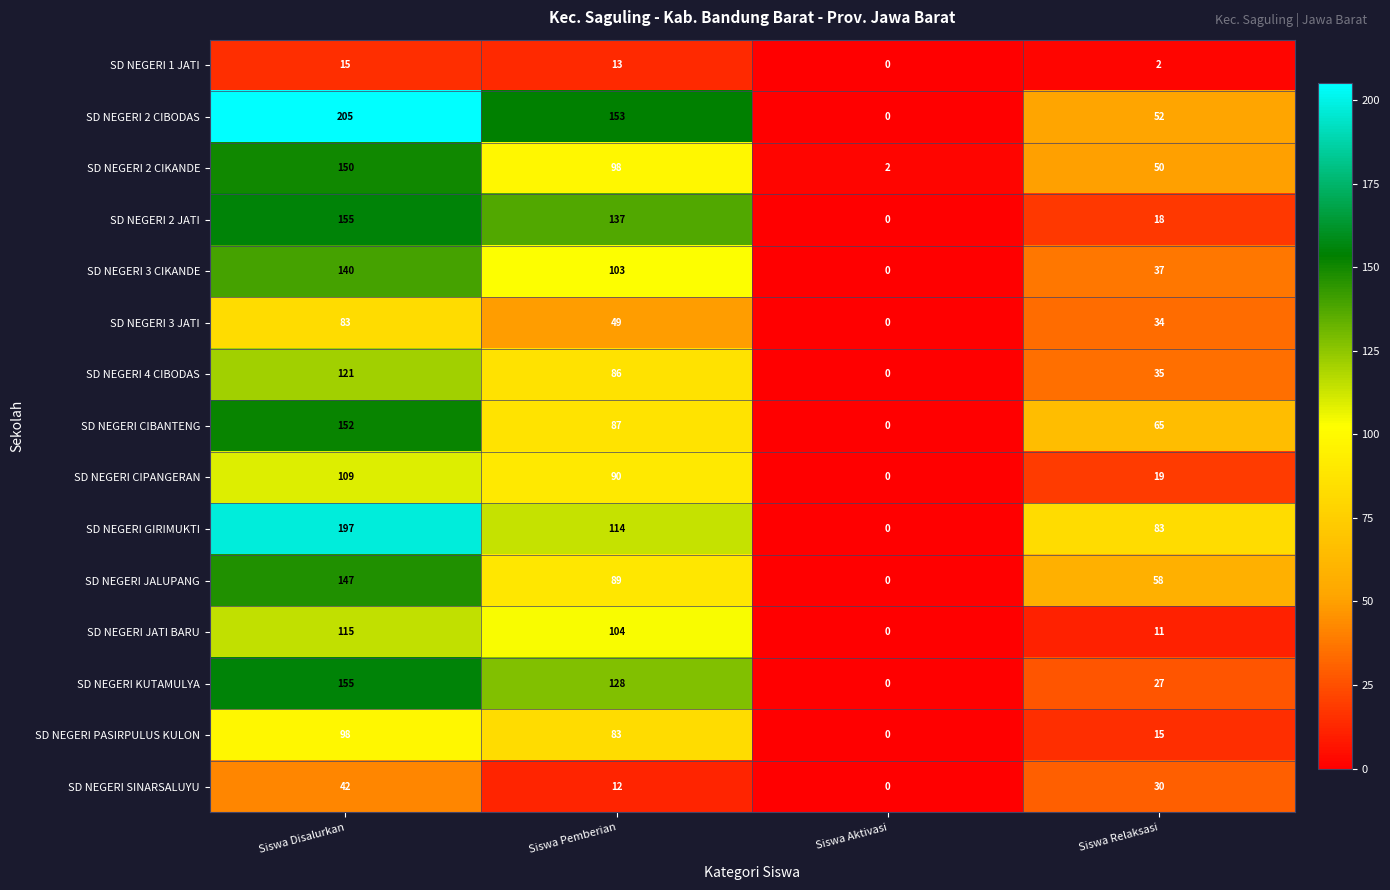

The value of SD NEGERI 2 JATI at Siswa Relaksasi is 18. True or false?

True